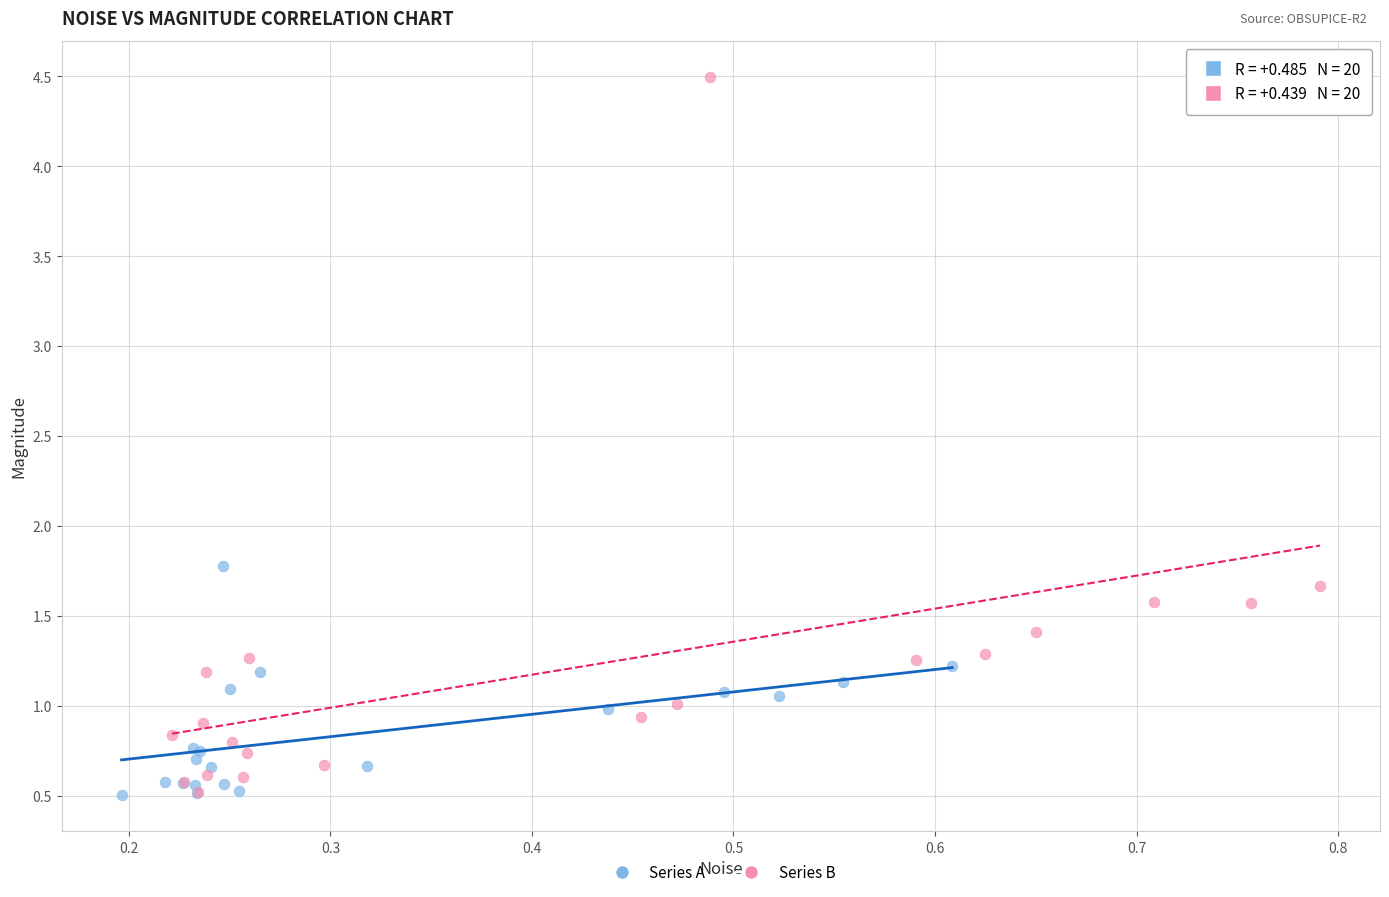

Which series contains the highest Y value?

Series B